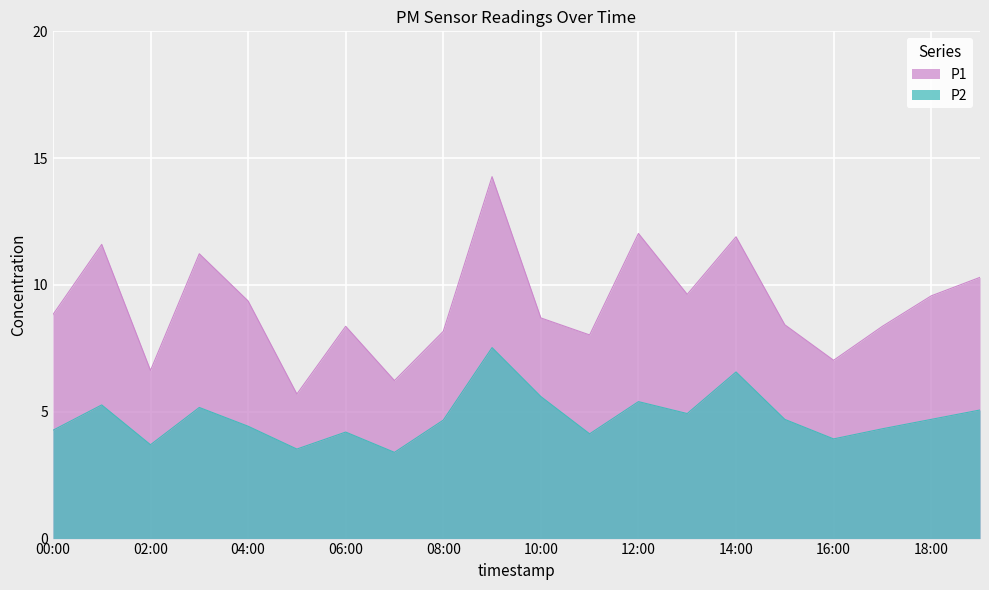

Reading left to right, extract all data points from this chart.

P1: 00:00=8.8	01:00=11.6	02:00=6.6	03:00=11.2	04:00=9.4	05:00=5.7	06:00=8.4	07:00=6.2	08:00=8.2	09:00=14.3	10:00=8.7	11:00=8.0	12:00=12.0	13:00=9.6	14:00=11.9	15:00=8.4	16:00=7.0	17:00=8.4	18:00=9.6	19:00=10.3
P2: 00:00=4.3	01:00=5.3	02:00=3.7	03:00=5.2	04:00=4.4	05:00=3.5	06:00=4.2	07:00=3.4	08:00=4.7	09:00=7.5	10:00=5.6	11:00=4.1	12:00=5.4	13:00=4.9	14:00=6.6	15:00=4.7	16:00=3.9	17:00=4.3	18:00=4.7	19:00=5.1